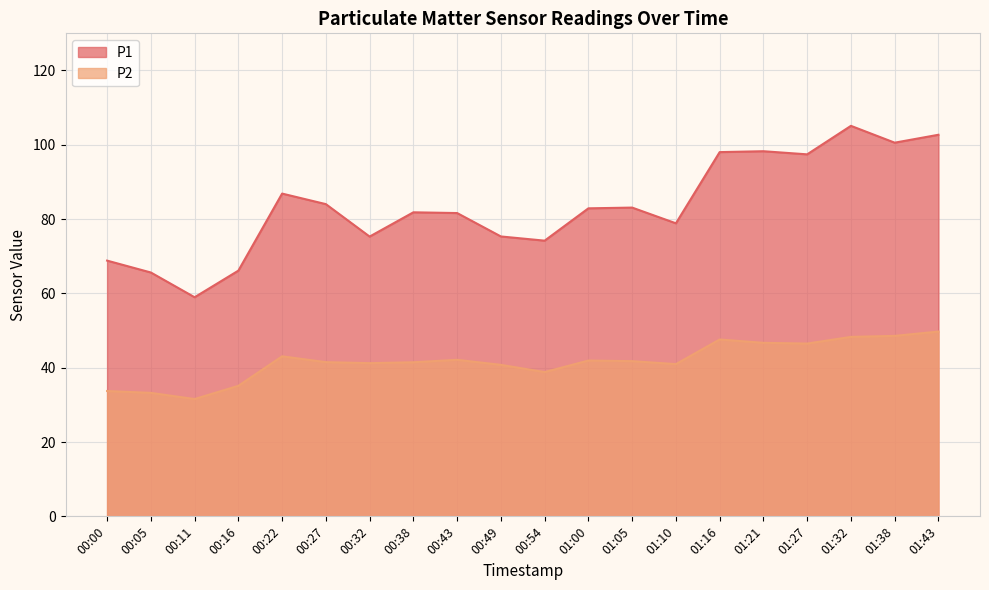

Which category has the lowest value in the P2 series?

00:11